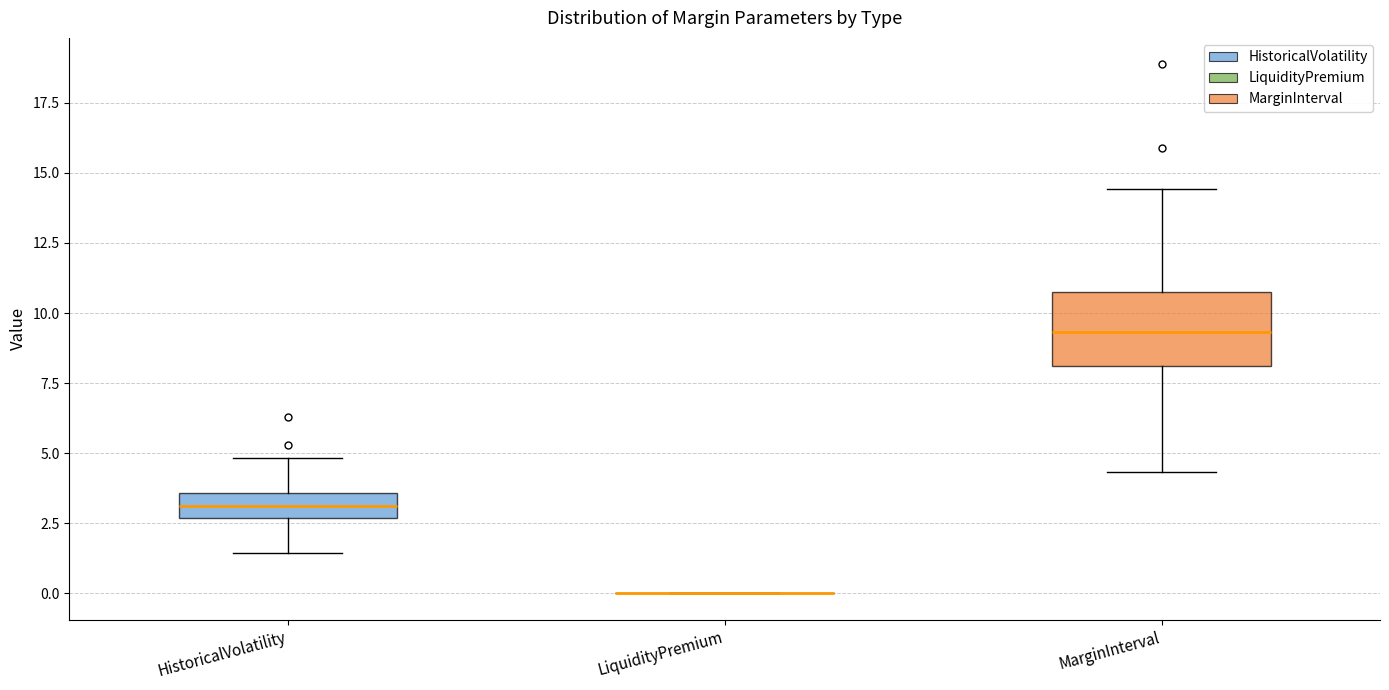

Reading left to right, transcribe this box plot: for each box, give where its median line is, the range the box spans, and where its two whiskers end, as read against the y-axis. The values are not printed on the chart, so give them approximately, as read against the axis.

HistoricalVolatility: median 3.0, box 2.5 to 3.5, whiskers 1.5 to 5.0
LiquidityPremium: box collapsed to a line at 0.0, whiskers 0.0 to 0.0
MarginInterval: median 9.5, box 8.0 to 10.5, whiskers 4.5 to 14.5